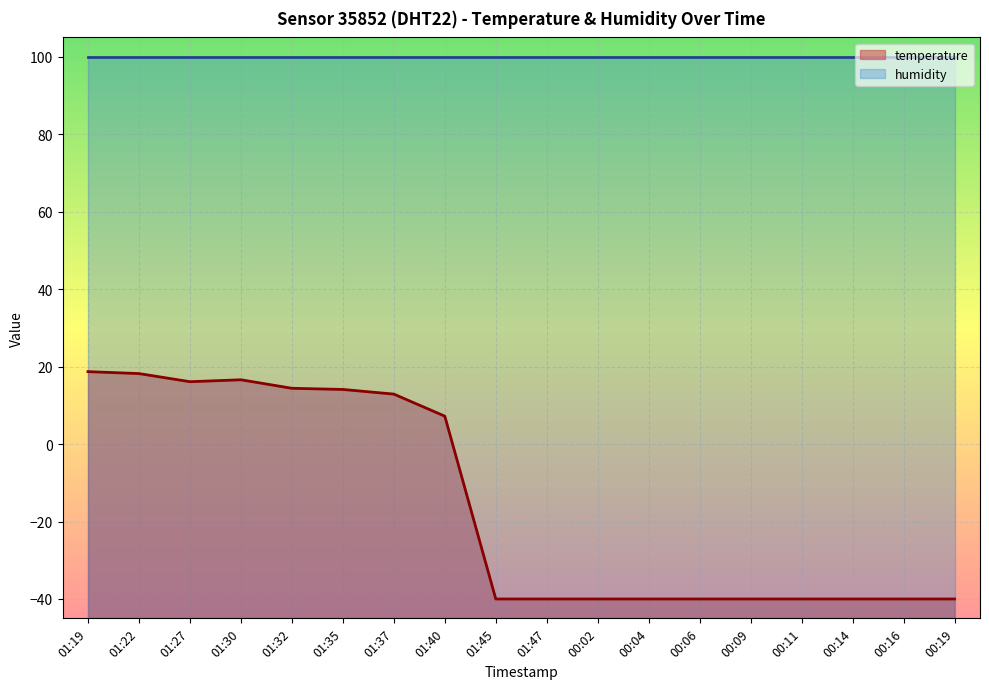

How many negative values are there?

10